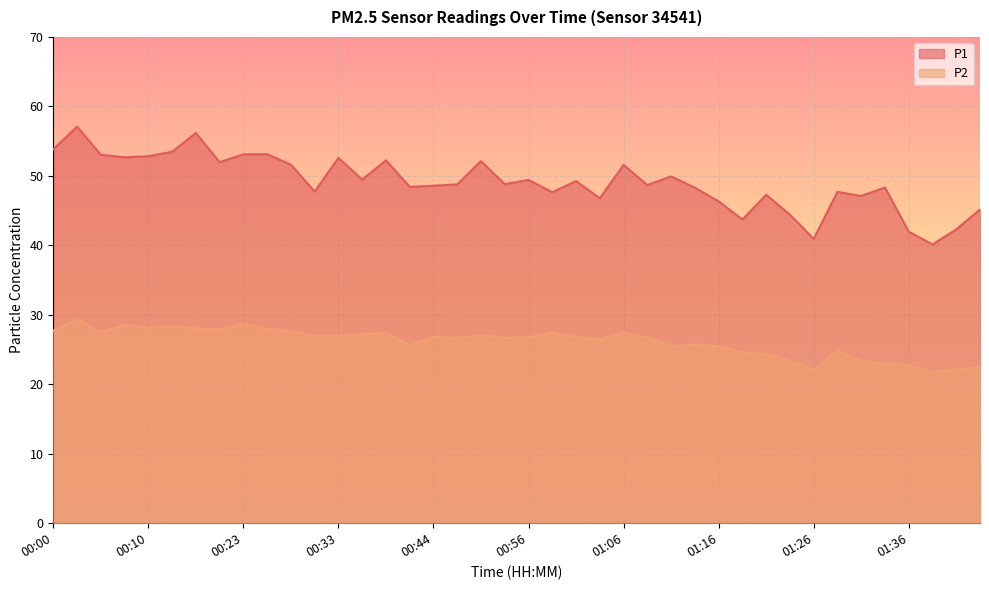

Reading left to right, what are all the values shown in this chart?

P1: 00:00=53.8	00:02=57.1	00:05=53.0	00:07=52.7	00:10=52.8	00:13=53.5	00:18=56.2	00:20=52.0	00:23=53.1	00:25=53.1	00:28=51.6	00:31=47.8	00:33=52.6	00:36=49.5	00:38=52.2	00:41=48.4	00:44=48.6	00:46=48.8	00:51=52.1	00:54=48.8	00:56=49.4	00:59=47.6	01:01=49.2	01:04=46.8	01:06=51.6	01:09=48.7	01:11=49.9	01:14=48.3	01:16=46.3	01:19=43.7	01:21=47.3	01:23=44.4	01:26=40.9	01:28=47.7	01:31=47.1	01:33=48.3	01:36=42.0	01:38=40.1	01:41=42.3	01:43=45.2
P2: 00:00=27.7	00:02=29.4	00:05=27.5	00:07=28.6	00:10=28.1	00:13=28.4	00:18=28.1	00:20=27.9	00:23=28.7	00:25=28.0	00:28=27.7	00:31=27.0	00:33=27.0	00:36=27.2	00:38=27.4	00:41=25.6	00:44=26.8	00:46=26.6	00:51=27.1	00:54=26.6	00:56=26.8	00:59=27.4	01:01=26.8	01:04=26.5	01:06=27.4	01:09=26.8	01:11=25.5	01:14=25.7	01:16=25.5	01:19=24.6	01:21=24.4	01:23=23.4	01:26=22.1	01:28=24.9	01:31=23.3	01:33=22.9	01:36=22.7	01:38=21.8	01:41=22.1	01:43=22.5